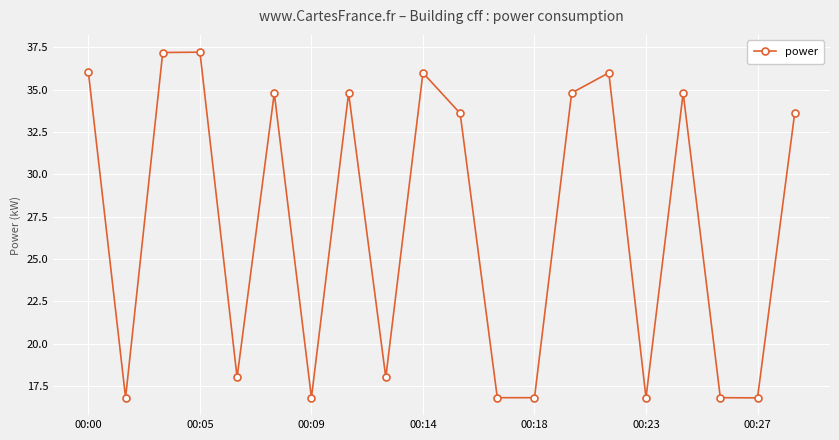

What is the value of the 1st point from the left?

36.0